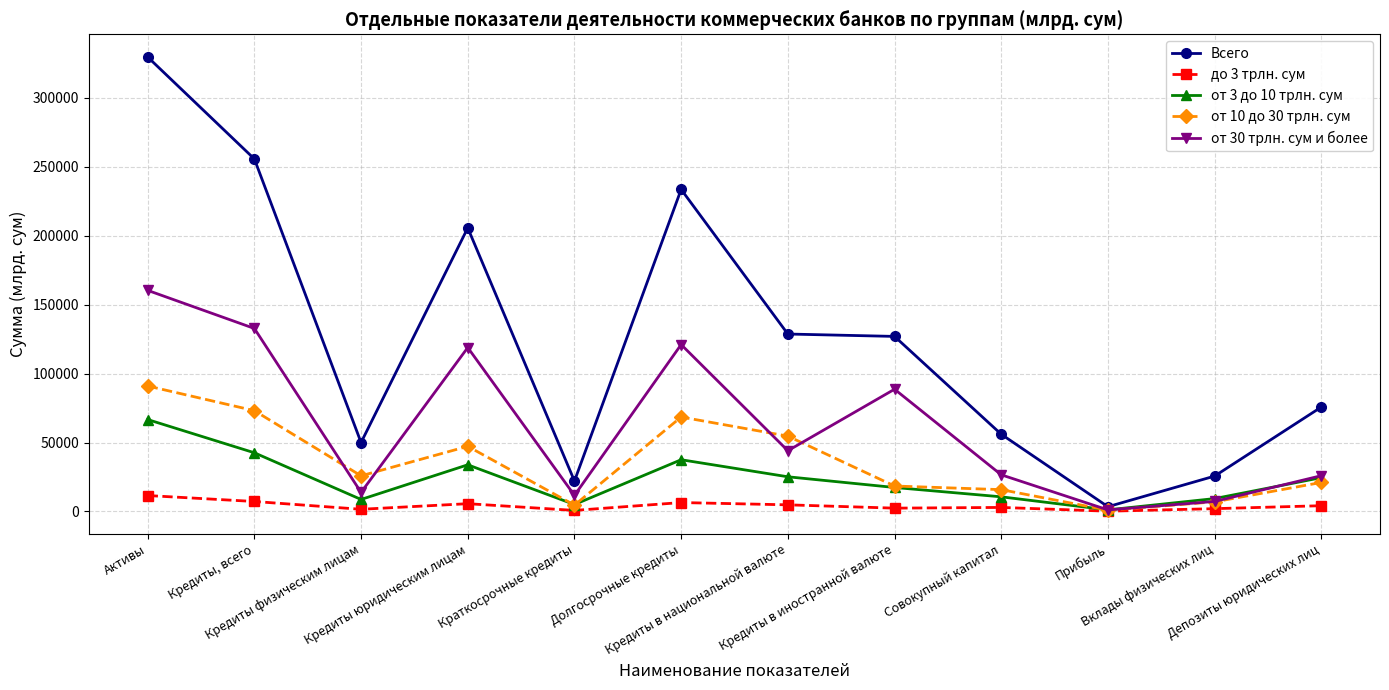

What is the minimum value shown in the chart?

211.9